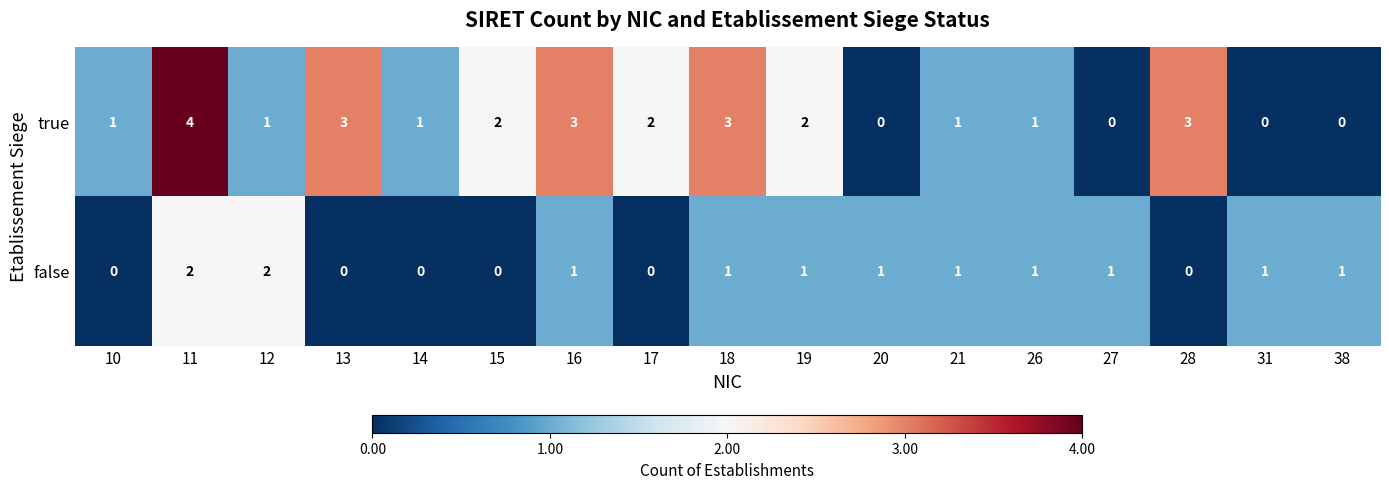

Is it true that true equals 2 at 28?

False